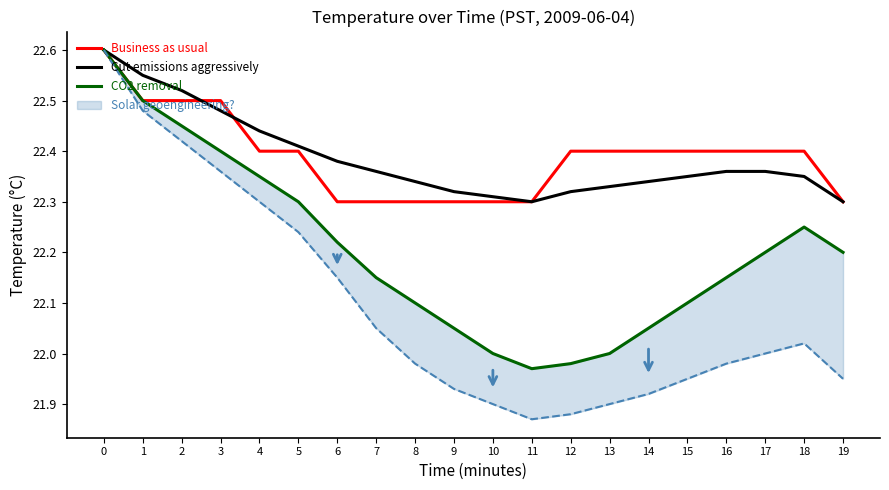

At which label does Cut emissions aggressively reach its minimum?

11